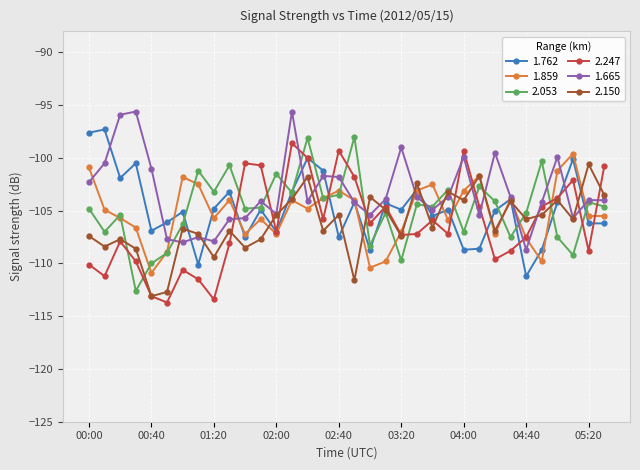

What is the minimum value for 2.150?

-113.1